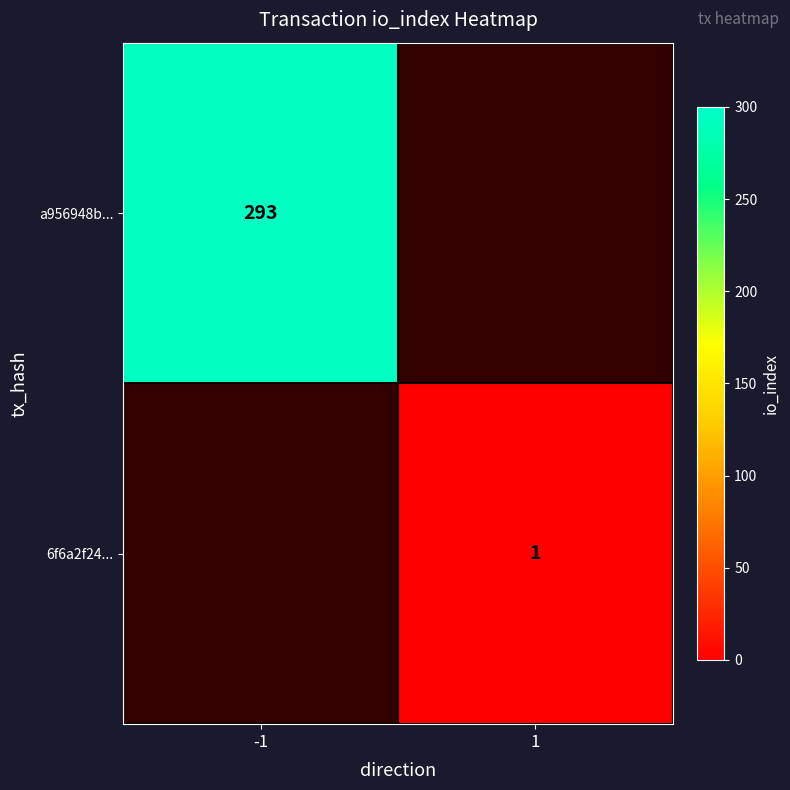

Is it true that a956948b... equals 293 at -1?

True